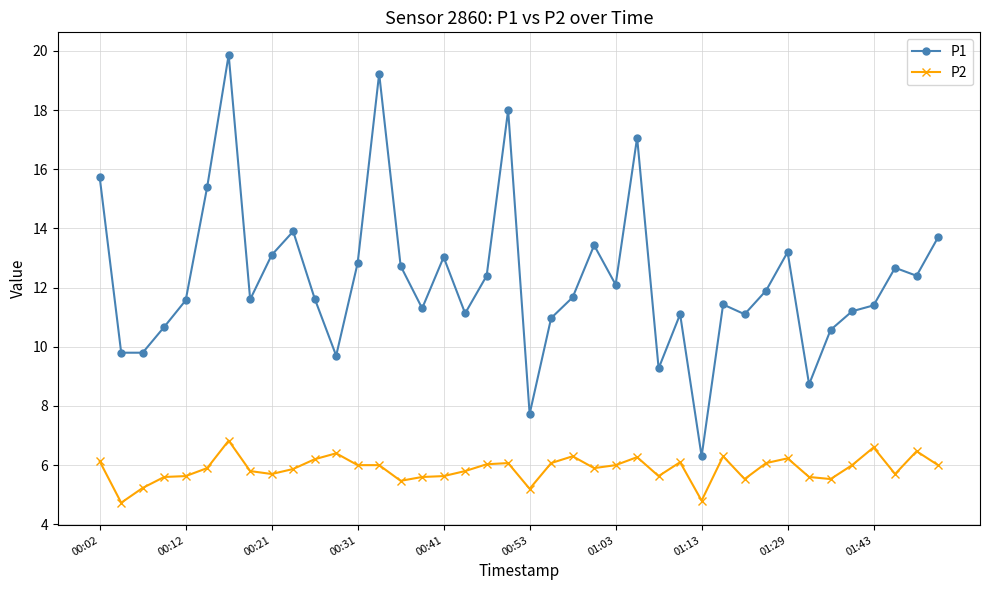

At how many categories does at least one series exceed 12?

18